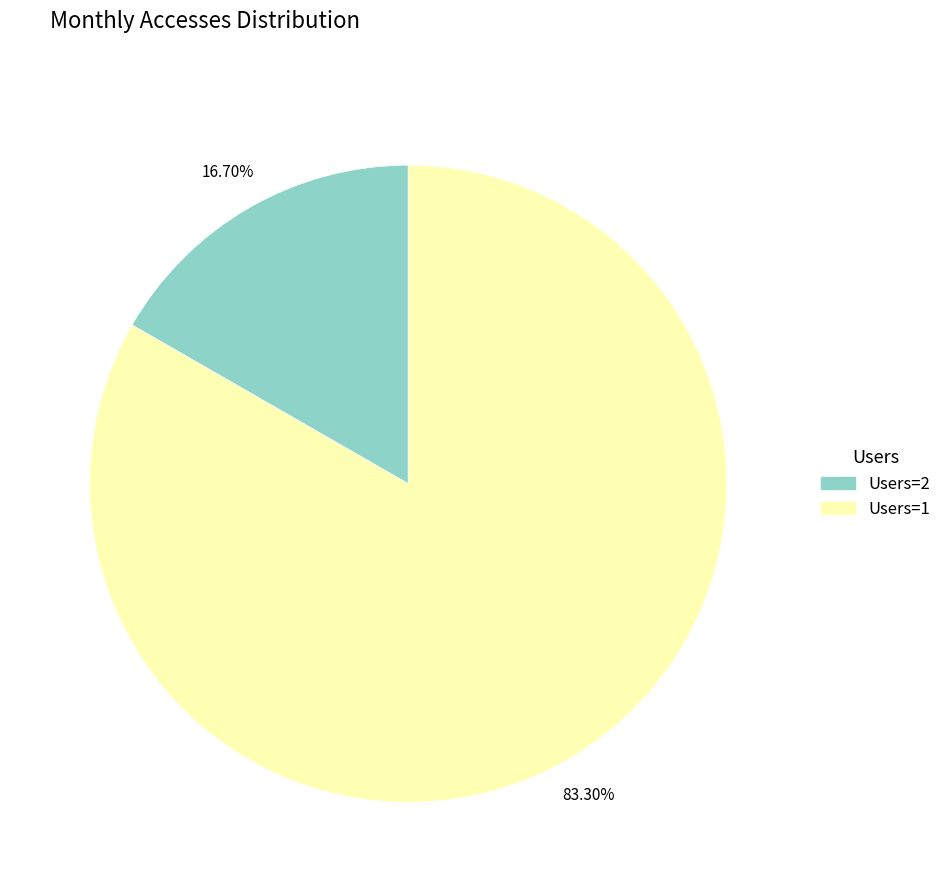

Count the number of slices in the pie.

2